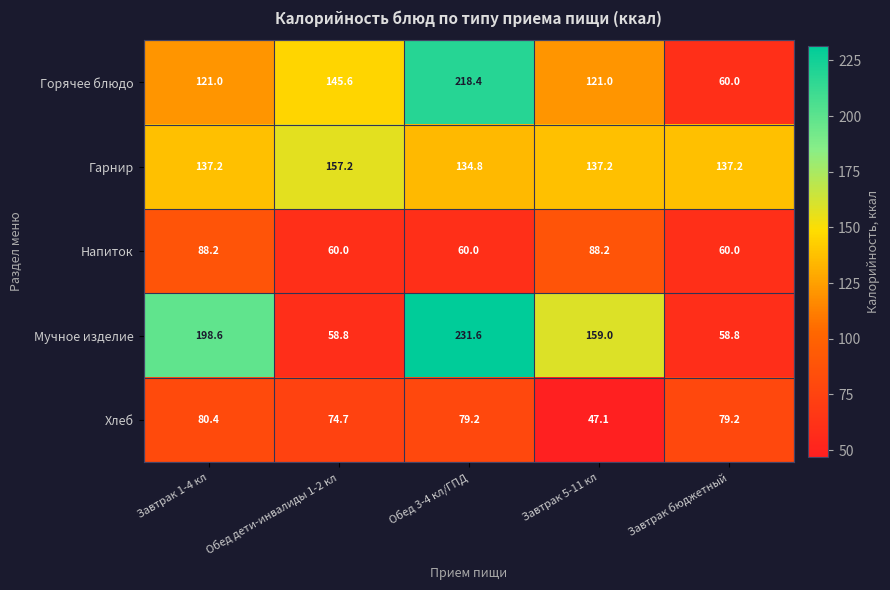

Rank the series at Завтрак 5-11 кл from lowest to highest value.

Хлеб, Напиток, Горячее блюдо, Гарнир, Мучное изделие